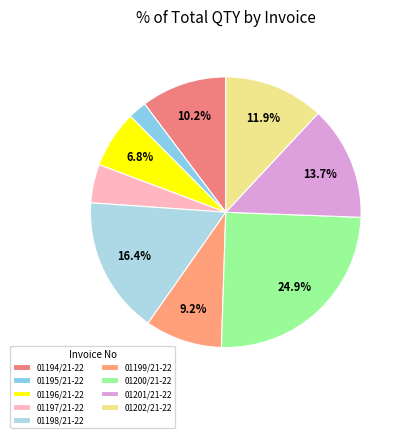

Which has a higher value, 01194/21-22 or 01198/21-22?

01198/21-22